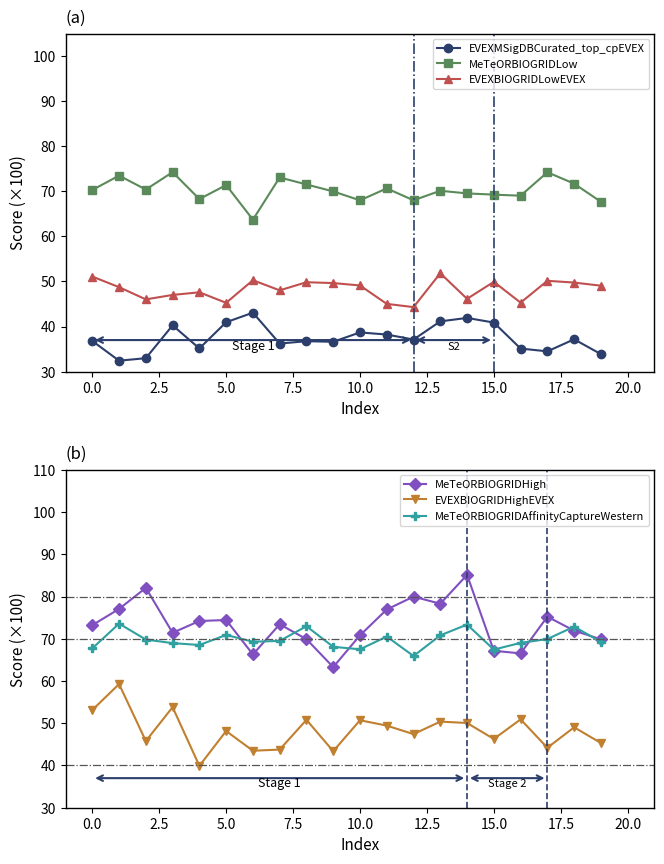

The value of EVEXBIOGRIDLowEVEX at 10.0 is 49.1. True or false?

True